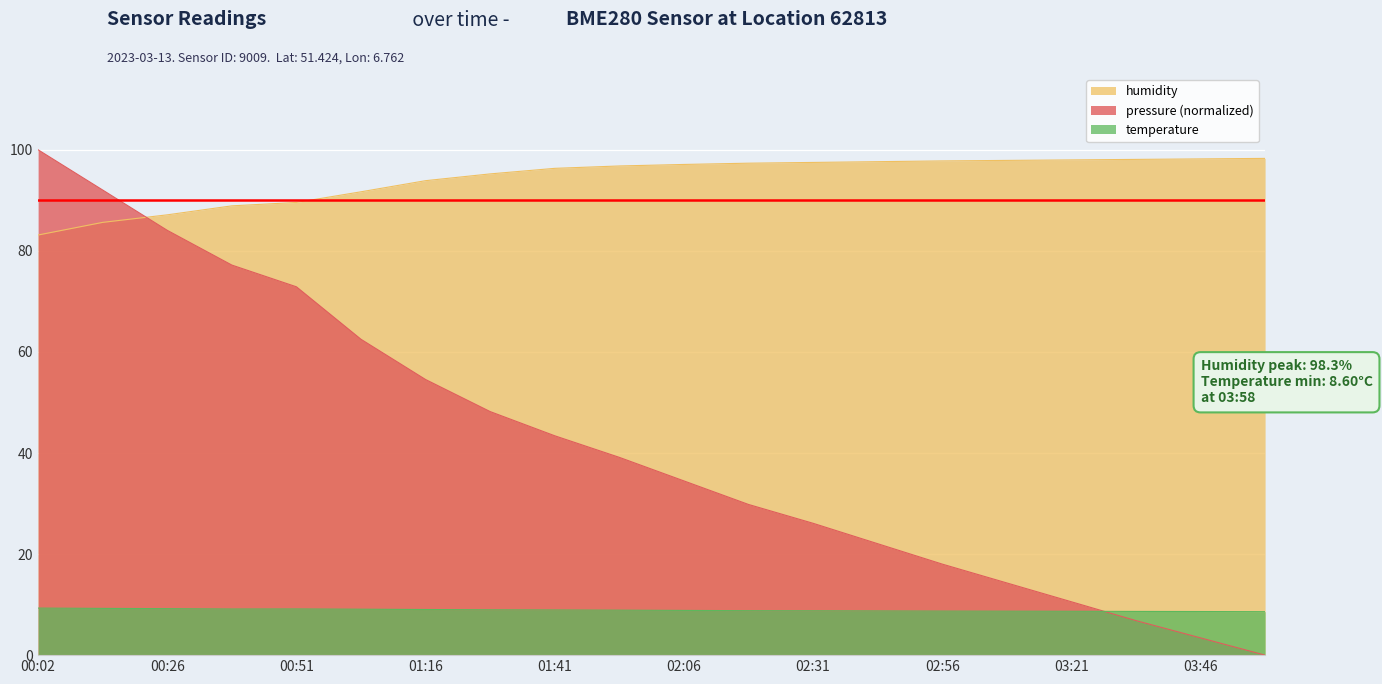

How many lines are shown in the chart?

3